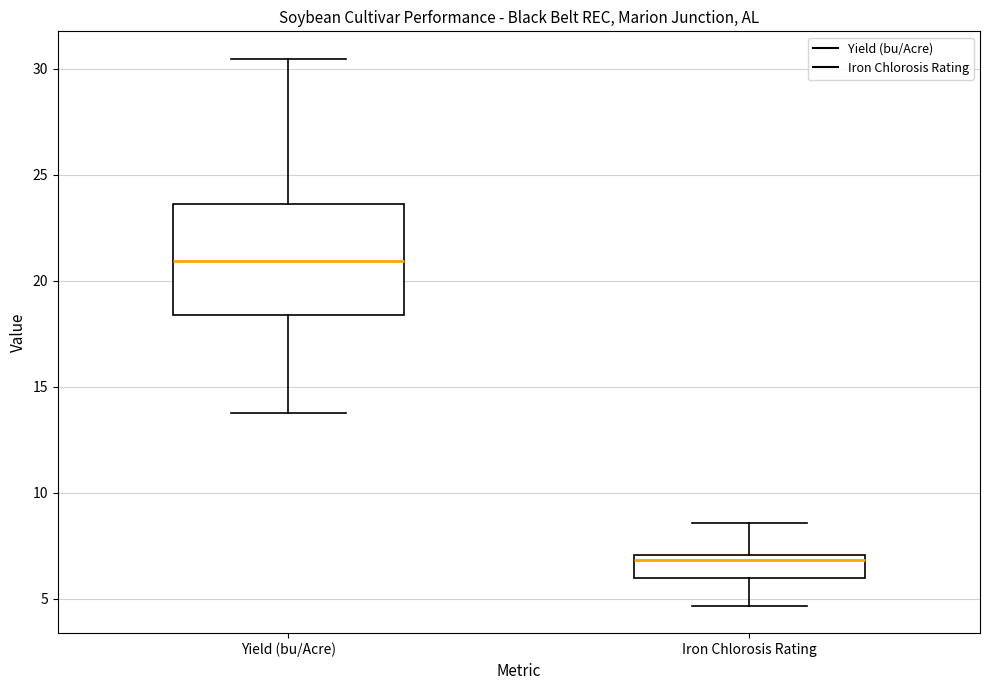

Reading left to right, transcribe this box plot: for each box, give where its median line is, the range the box spans, and where its two whiskers end, as read against the y-axis. The values are not printed on the chart, so give them approximately, as read against the axis.

Yield (bu/Acre): median 21.0, box 18.5 to 23.5, whiskers 14.0 to 30.5
Iron Chlorosis Rating: median 7.0 (just below the box's upper edge), box 6.0 to 7.0, whiskers 4.5 to 8.5